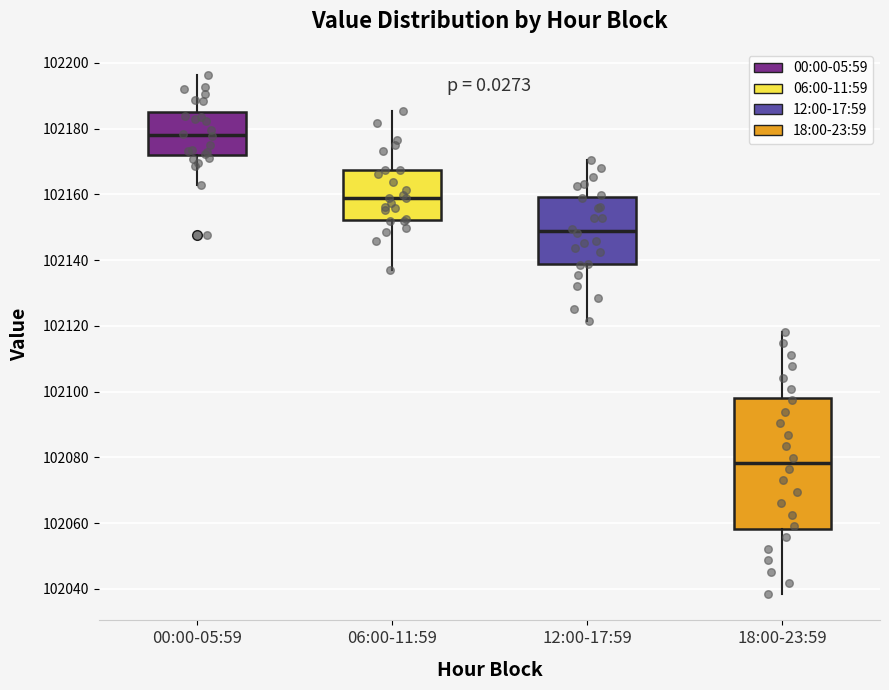

Comparing the boxes themselves (not the whiskers), which one is the tallest?

18:00-23:59